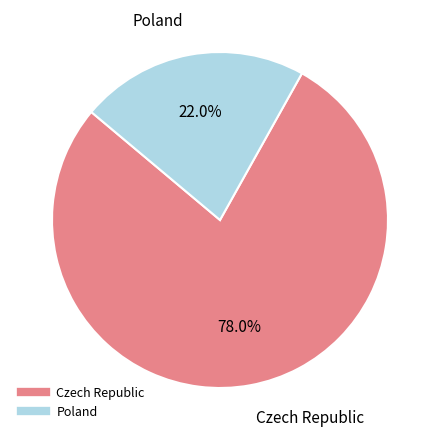

To the nearest percent, what is the combined percentage of Poland and Czech Republic?

100%